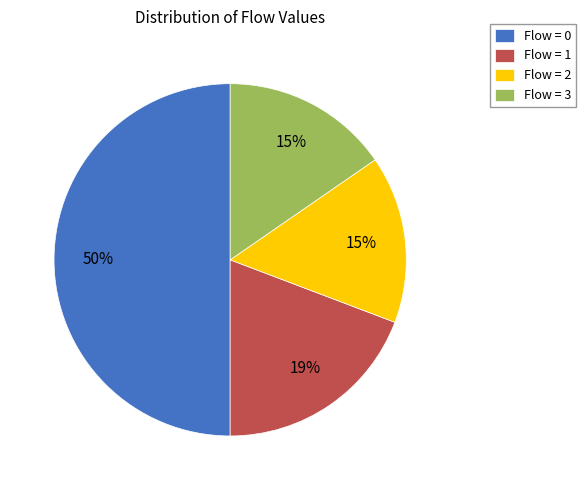

Is the sum of Flow = 2 and Flow = 3 greater than half?

No